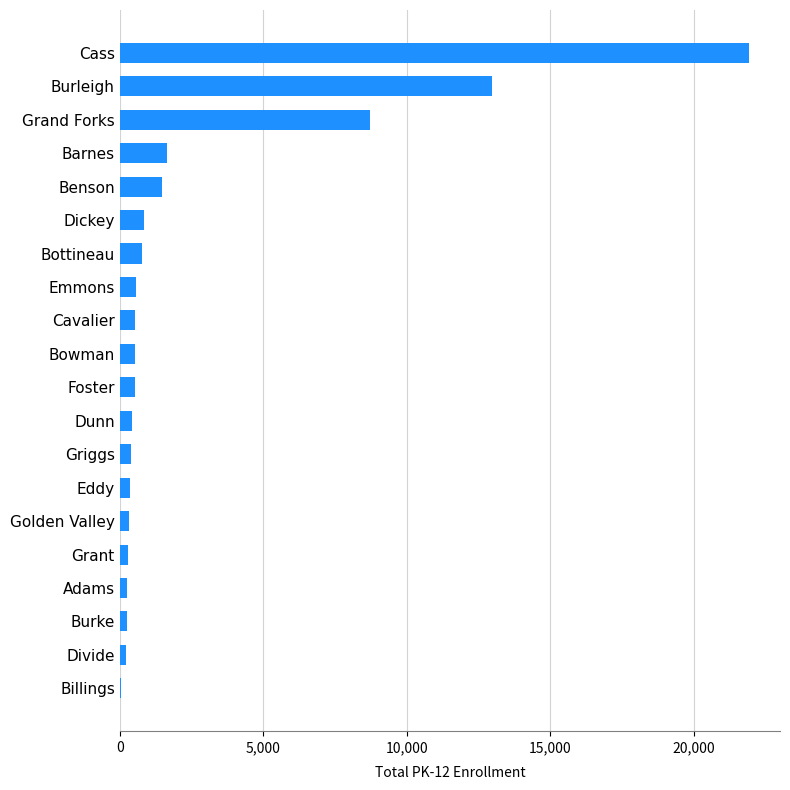

How many series are shown in this chart?

1